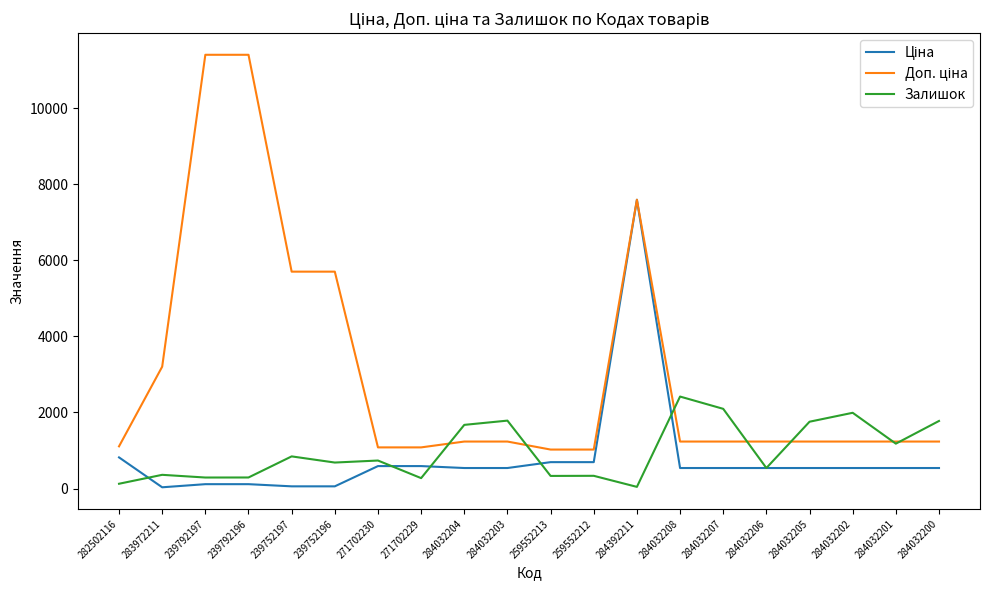

The Залишок series shows 412.0 at 284032203. True or false?

False